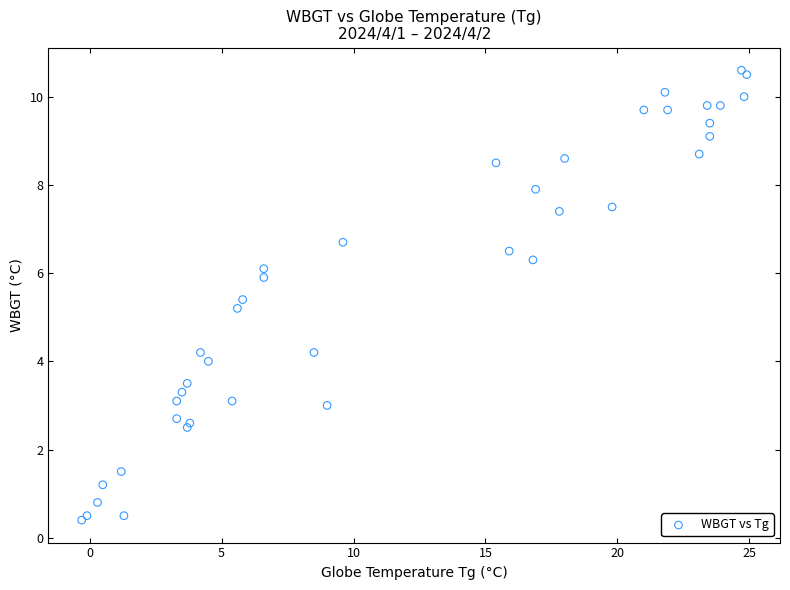

What Y value in the scatter plot is closest to 5?

5.2